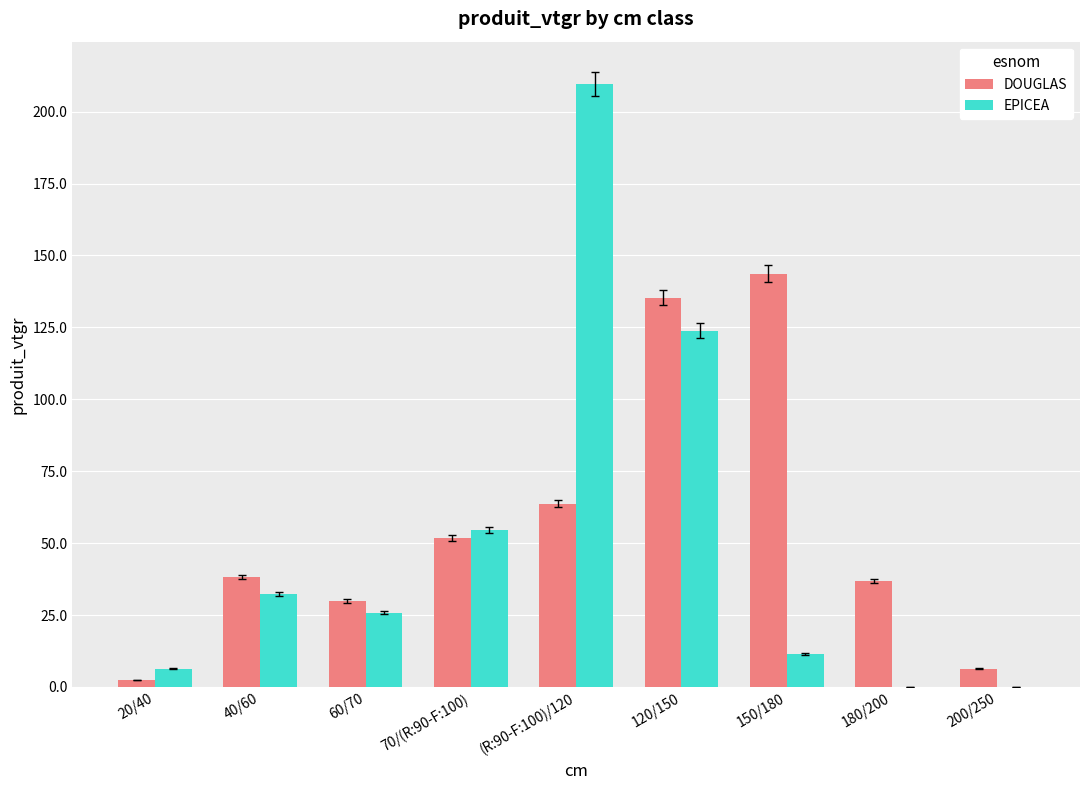

What value does the DOUGLAS series have at 150/180?

143.7